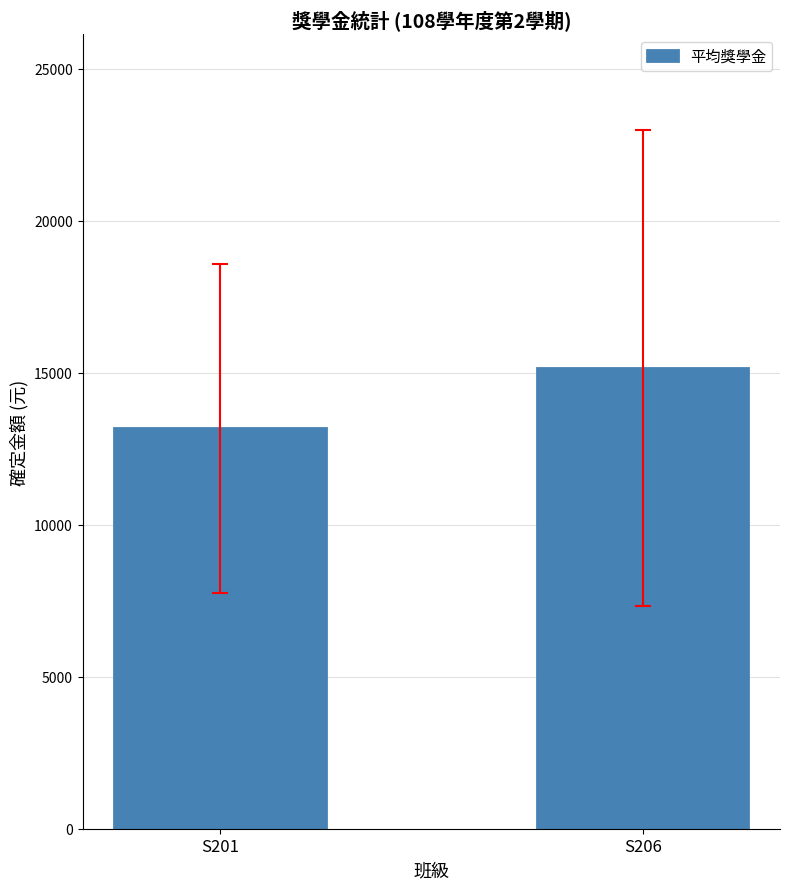

Count the number of data series in this chart.

1